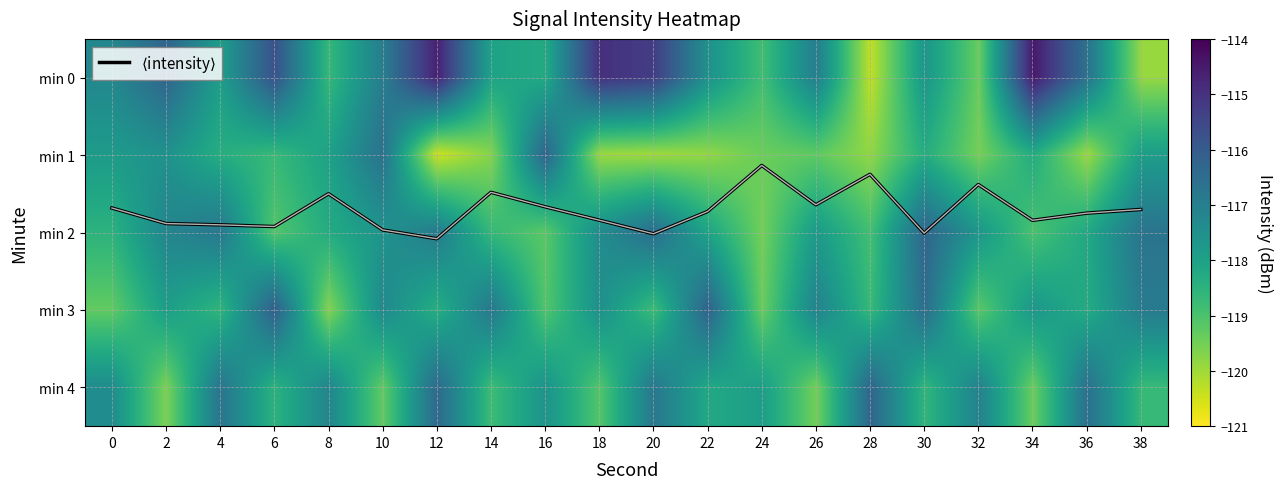

What is the difference between the min 4 values at 10 and 34?

0.1